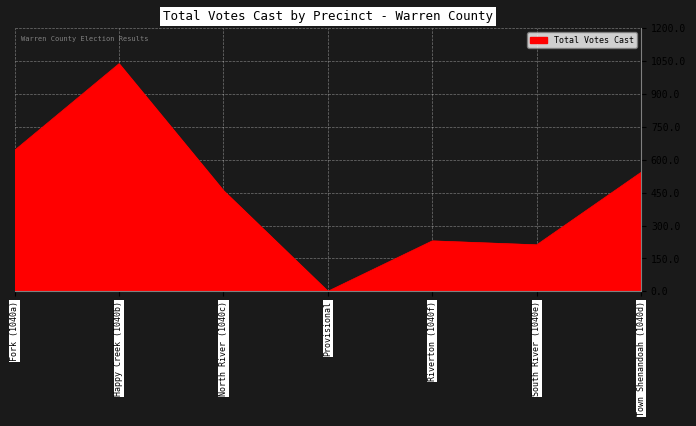

List the labels in order of value, largest first.

Happy Creek (1040b), Fork (1040a), Town Shenandoah (1040d), North River (1040c), Riverton (1040f), South River (1040e), Provisional